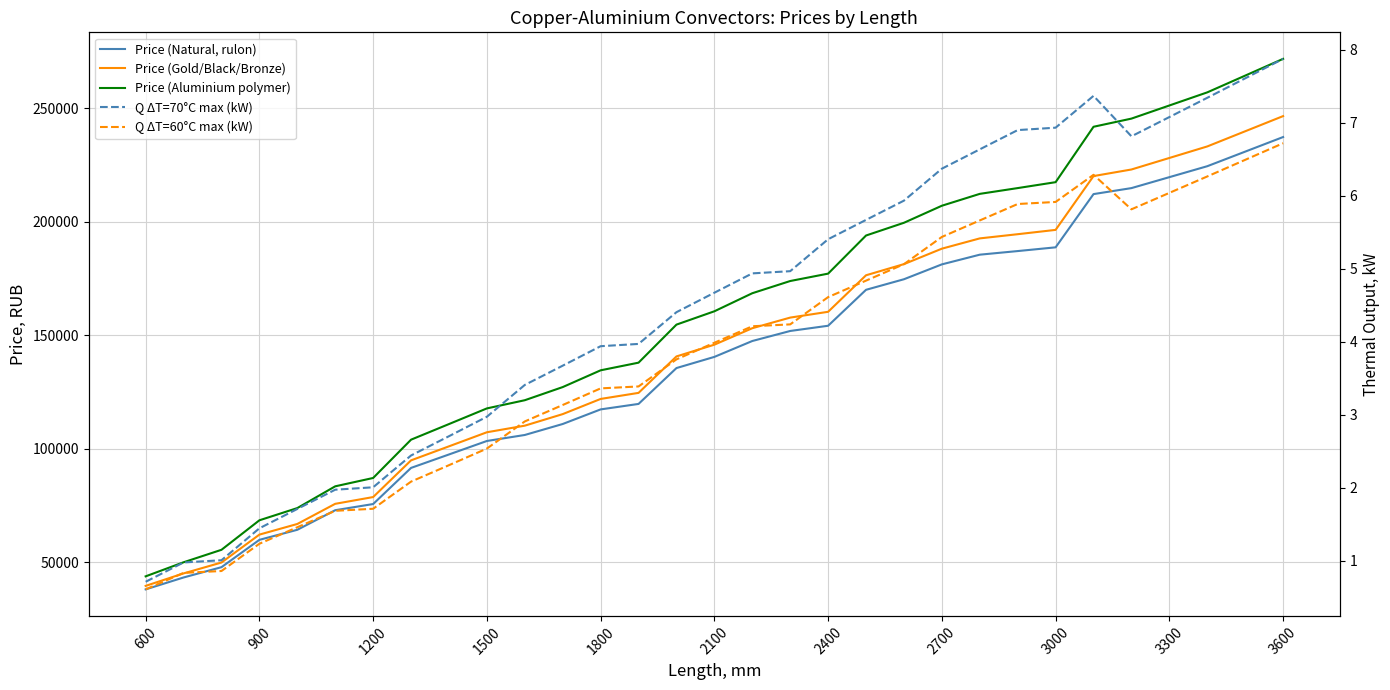

Rank the series at 600 from highest to lowest value.

Price (Aluminium polymer), Price (Gold/Black/Bronze), Price (Natural, rulon), Q ΔT=70°C max (kW), Q ΔT=60°C max (kW)